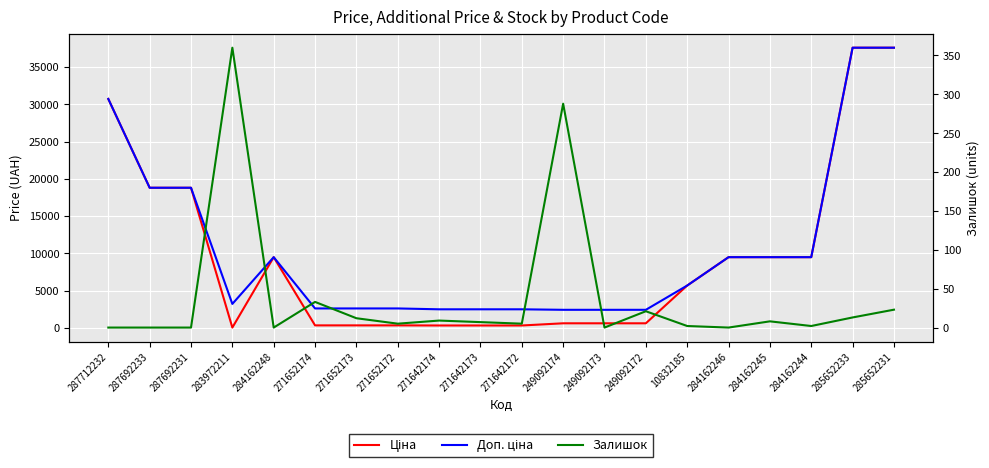

How many interior local valleys does the Залишок series have?

6